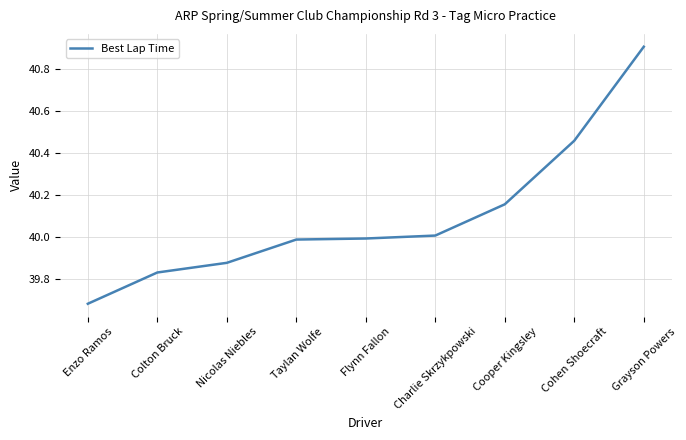

Which label corresponds to the largest value in the chart?

Grayson Powers